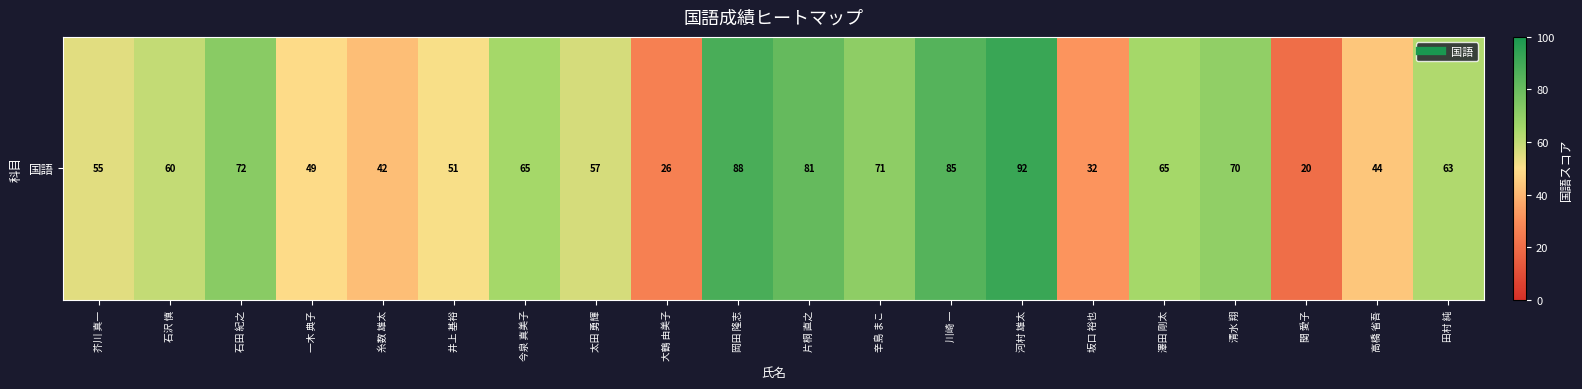

List the labels in order of value, largest first.

河村 雄太, 岡田 隆志, 川崎 一, 片桐 直之, 石田 紀之, 辛島 まこ, 清水 翔, 今泉 真美子, 澤田 剛太, 田村 純, 石沢 慎, 太田 勇輝, 芥川 真一, 井上 基裕, 一木 典子, 高橋 省吾, 糸数 雄太, 坂口 裕也, 大鶴 由美子, 関 愛子